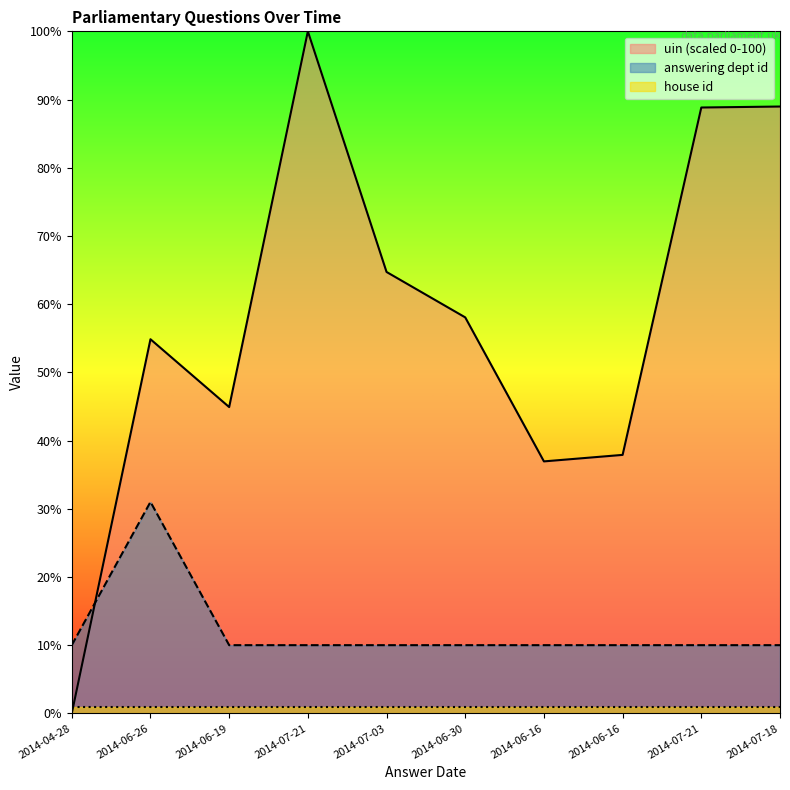

How many interior local peaks does the answering dept id series have?

1